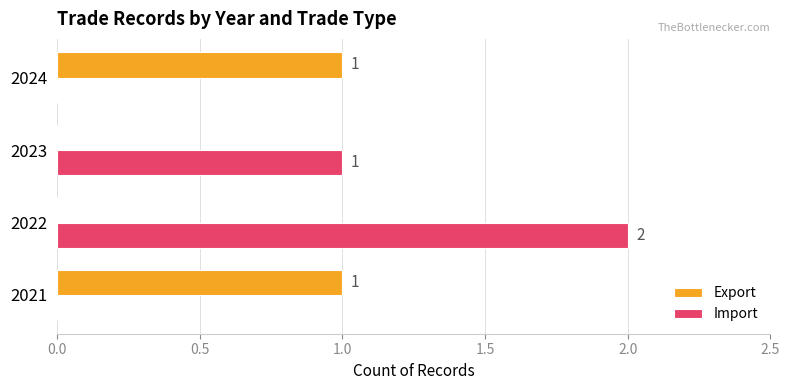

The value of Export at 2024 is 2. True or false?

False